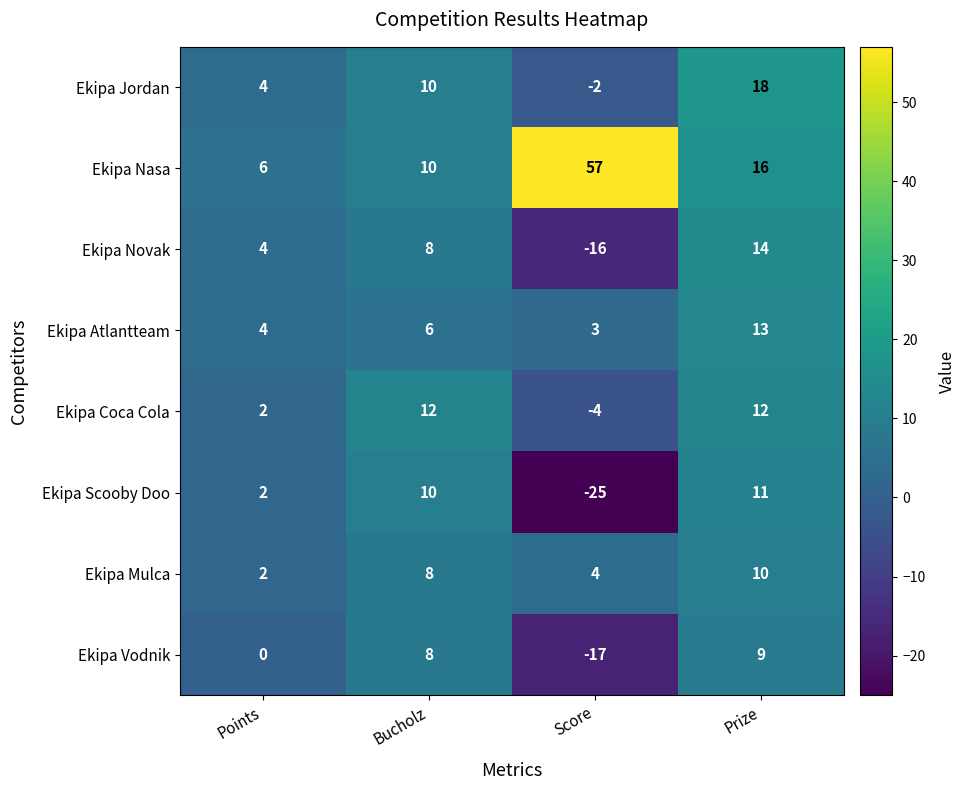

At which category is the sum across all series the highest?

Prize